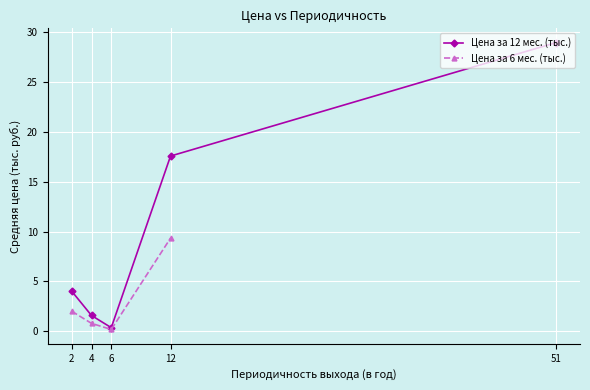

Which label corresponds to the largest value in the chart?

51